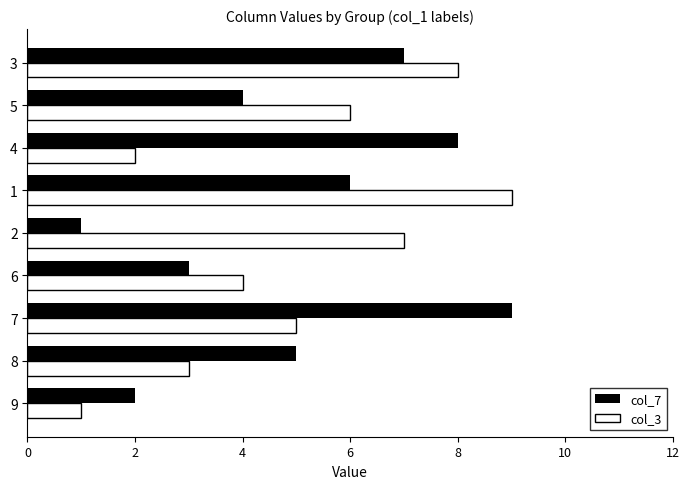

What is the sum of the col_3 values at 6 and 2?

11